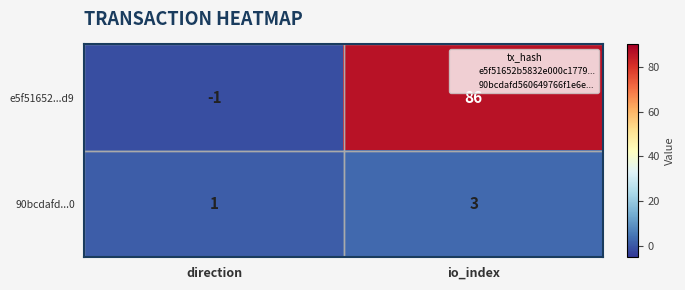

Which series has the widest spread of values?

e5f51652...d9